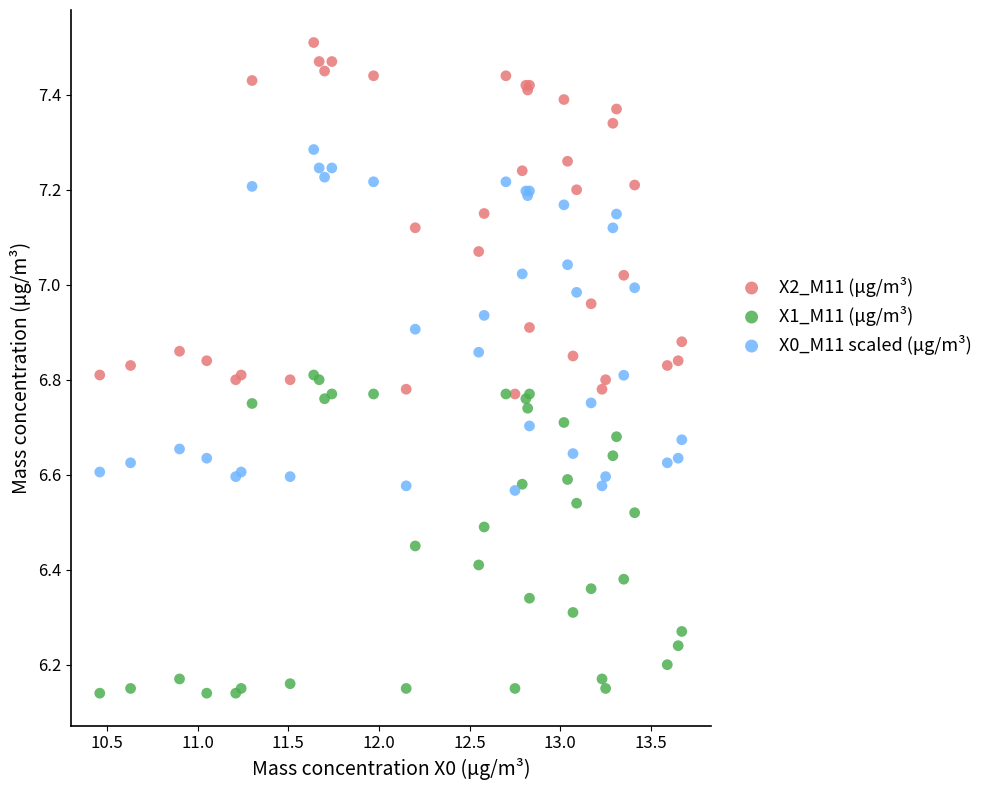

Which series contains the lowest Y value?

X1_M11 (μg/m³)